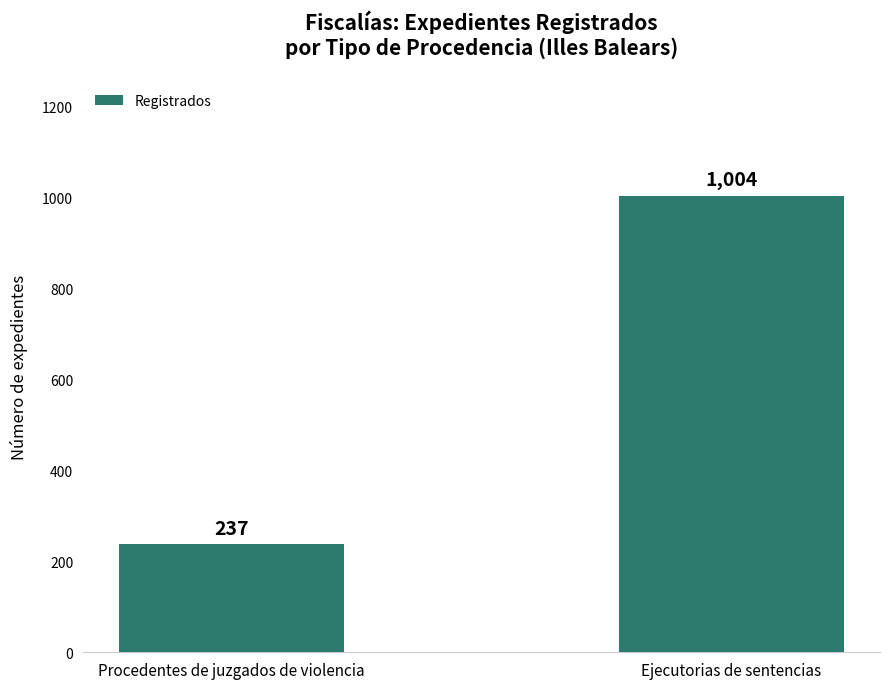

What is the maximum value shown in the chart?

1004